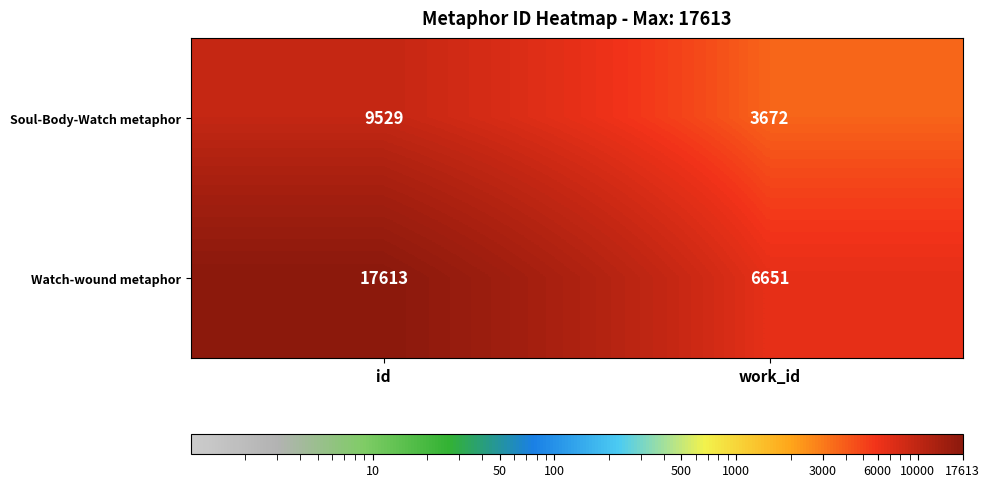

List the series in order of their peak value, highest first.

Watch-wound metaphor, Soul-Body-Watch metaphor